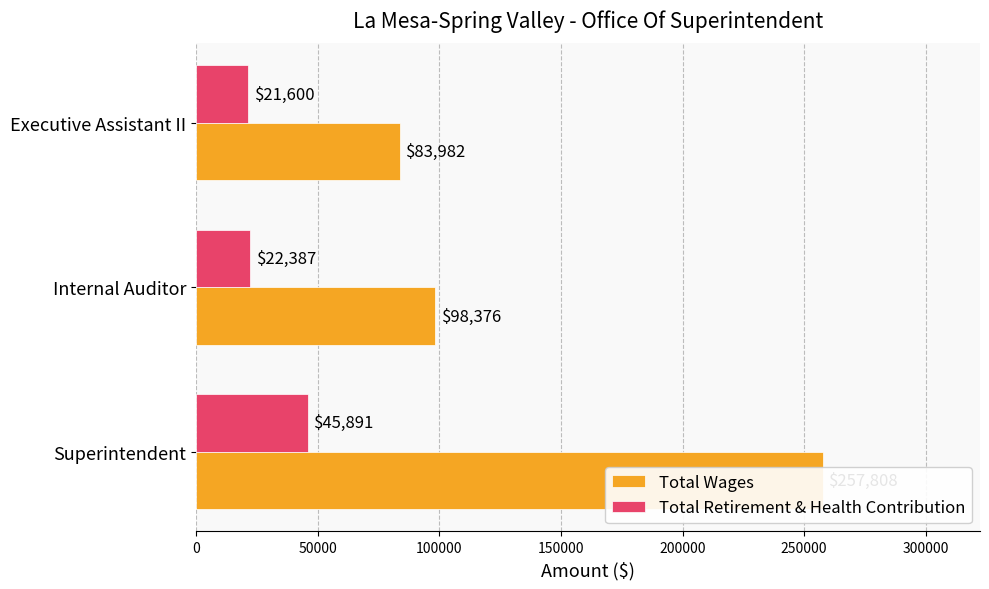

How many data points in Total Retirement & Health Contribution are less than 22387?

1